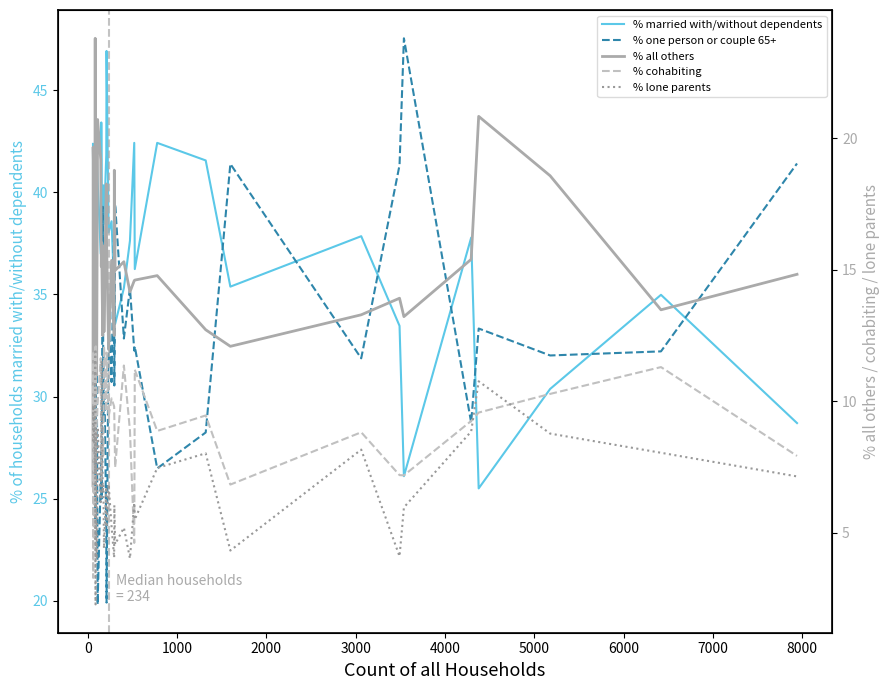

Reading left to right, extract all data points from this chart.

% married with/without dependents: 42.4	34.4	37.4	35.7	29.4	30.7	42.0	41.8	36.3	42.0	40.5	37.0	43.4	40.4	33.3	40.3	38.5	41.8	46.9	38.0	38.6	35.1	35.2	33.5	35.3	37.6	42.4	36.2	42.4	41.6	35.4	37.9	33.5	26.1	37.8	25.5	30.4	35.0	28.7
% one person or couple 65+: 30.5	32.8	27.7	23.8	44.7	35.2	27.3	26.4	30.8	34.0	19.8	26.0	27.6	25.0	39.3	29.0	32.4	23.6	19.9	33.8	30.7	38.5	30.5	39.4	32.8	35.3	32.2	32.5	26.5	28.2	41.4	31.9	41.3	47.5	28.7	33.3	32.0	32.2	41.4
% all others: 6.8	19.7	15.7	23.8	15.3	21.6	13.6	11.0	18.7	11.0	20.7	19.2	15.1	16.0	12.5	15.9	12.6	18.3	16.1	12.0	15.4	12.5	18.8	15.0	15.3	14.2	14.6	14.6	14.8	12.7	12.1	13.3	13.9	13.2	15.4	20.8	18.6	13.5	14.8
% cohabiting: 11.9	3.3	12.1	4.8	4.7	10.2	11.4	12.1	7.7	9.0	9.9	11.6	7.2	7.0	8.3	8.0	12.1	9.6	11.8	9.4	10.1	9.8	9.4	7.5	11.4	8.9	4.6	11.2	8.9	9.5	6.8	8.8	7.2	7.2	9.2	9.6	10.3	11.3	7.9
% lone parents: 8.5	9.8	7.2	11.9	5.9	2.3	5.7	8.8	6.6	4.0	9.0	6.2	6.6	11.5	6.5	6.8	4.4	6.7	5.2	6.8	5.2	4.0	6.0	4.6	5.2	4.0	6.1	5.5	7.5	8.0	4.3	8.2	4.1	6.0	8.8	10.8	8.8	8.0	7.1